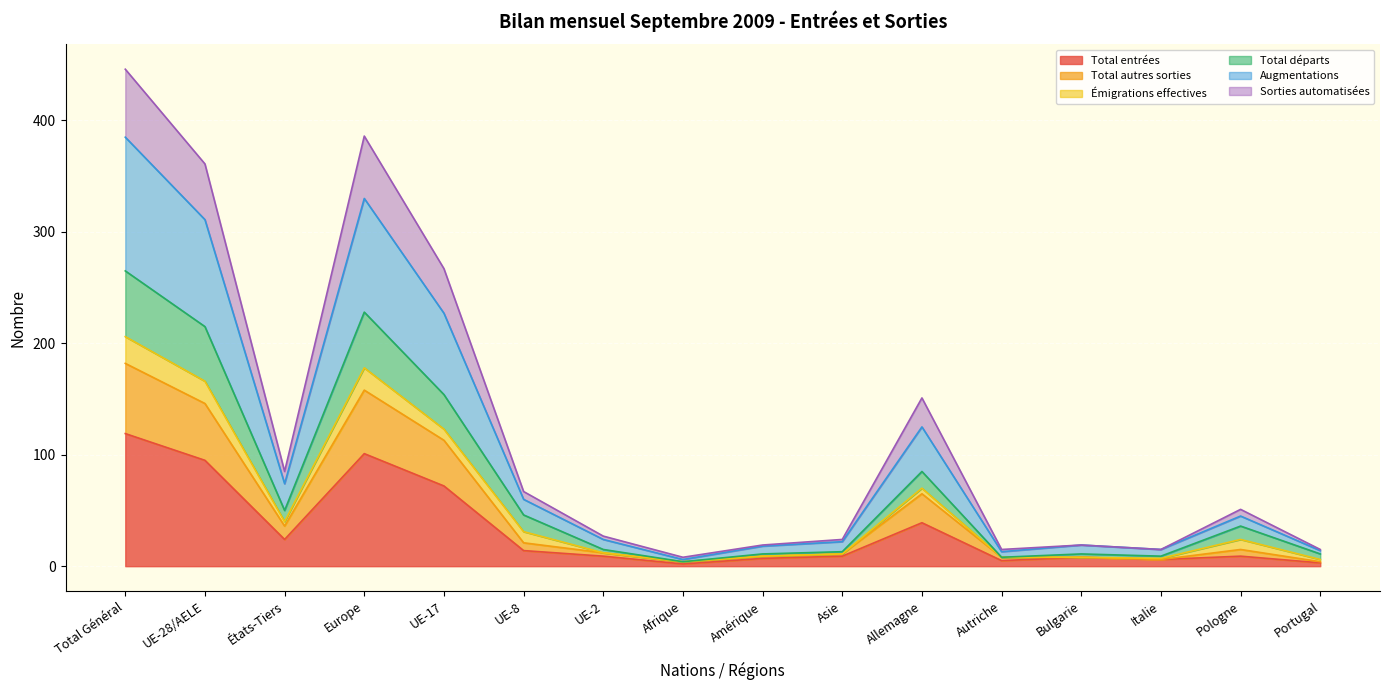

Which category has the highest value in the Total entrées series?

Total Général